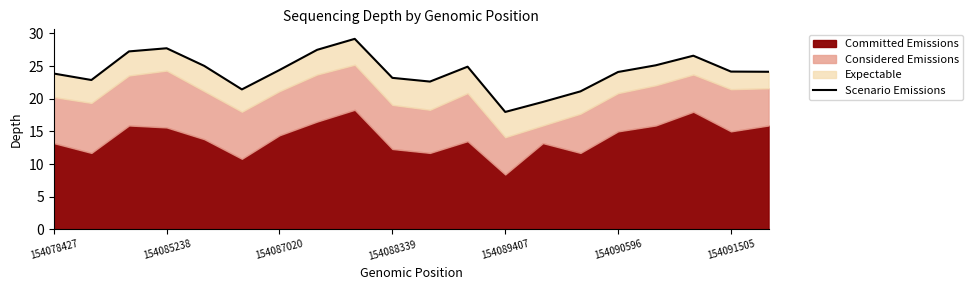

At which label is the value closest to 23?

154085238